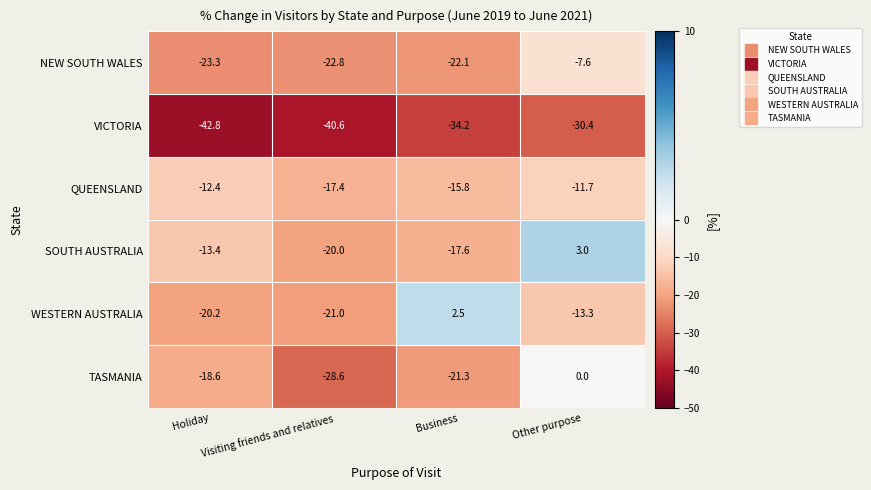

What is the difference between the second highest and minimum values in the WESTERN AUSTRALIA series?

7.7